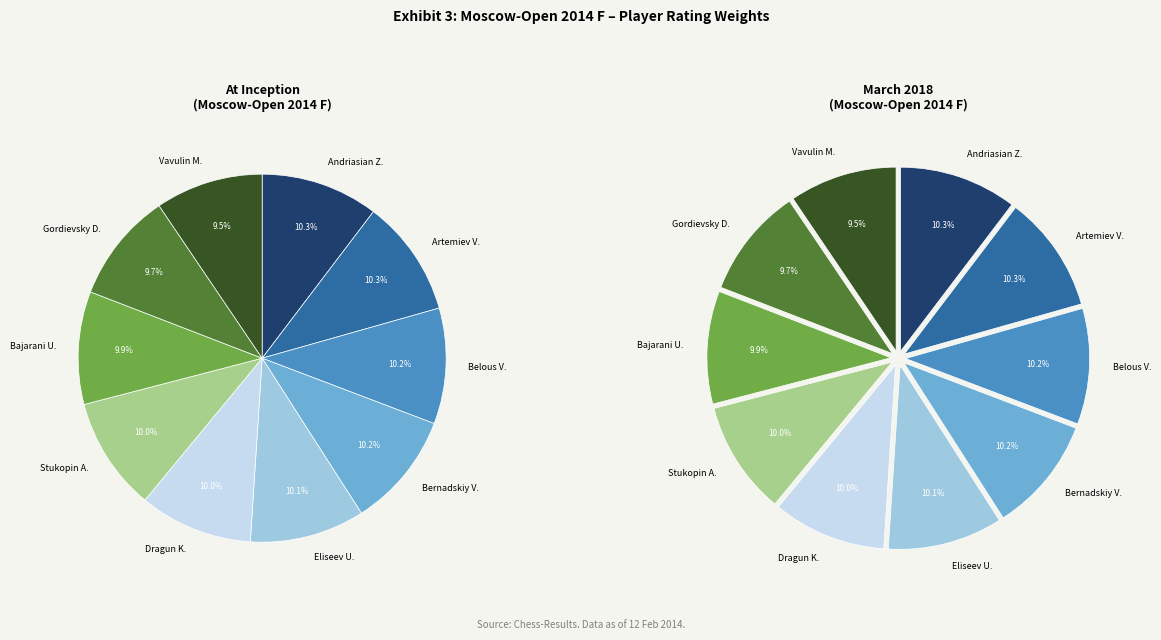

The Andriasian Zaven slice represents 10% of the pie. True or false?

True